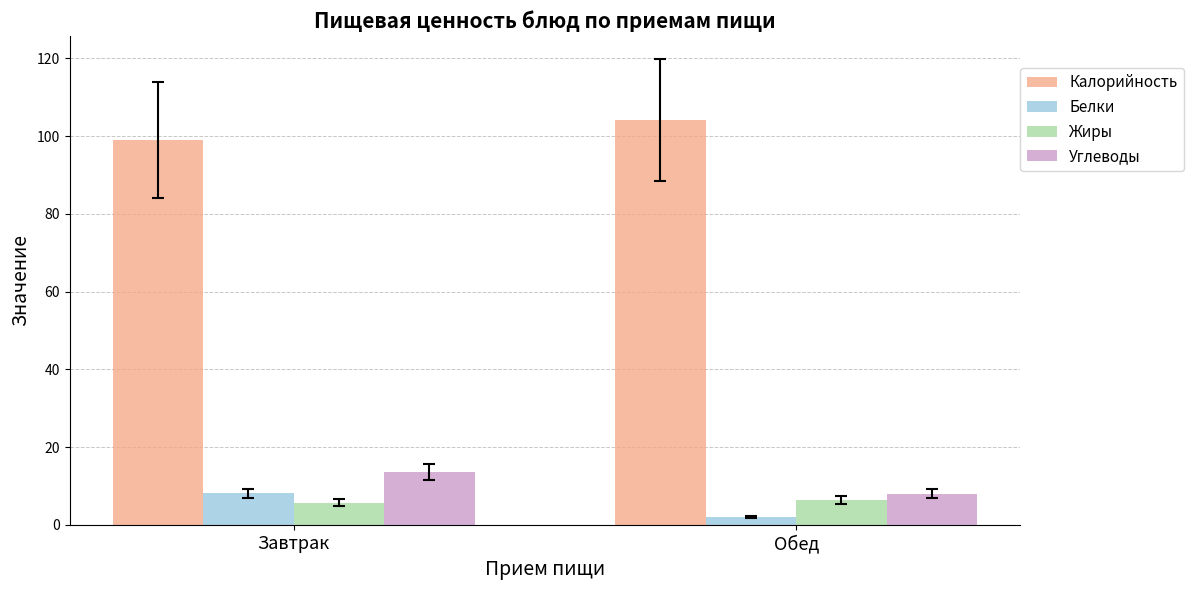

What is the minimum value for Углеводы?

8.1